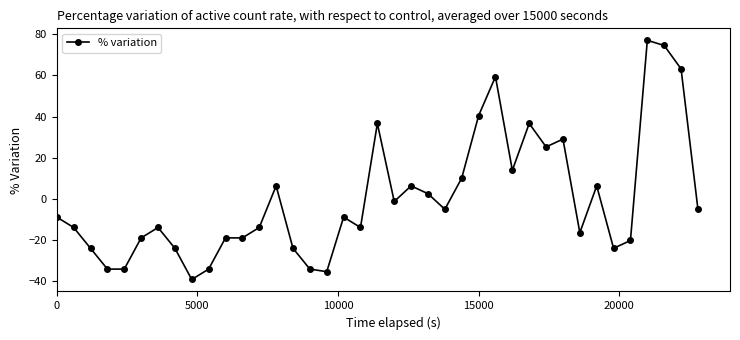

How many categories are shown in the chart?

39